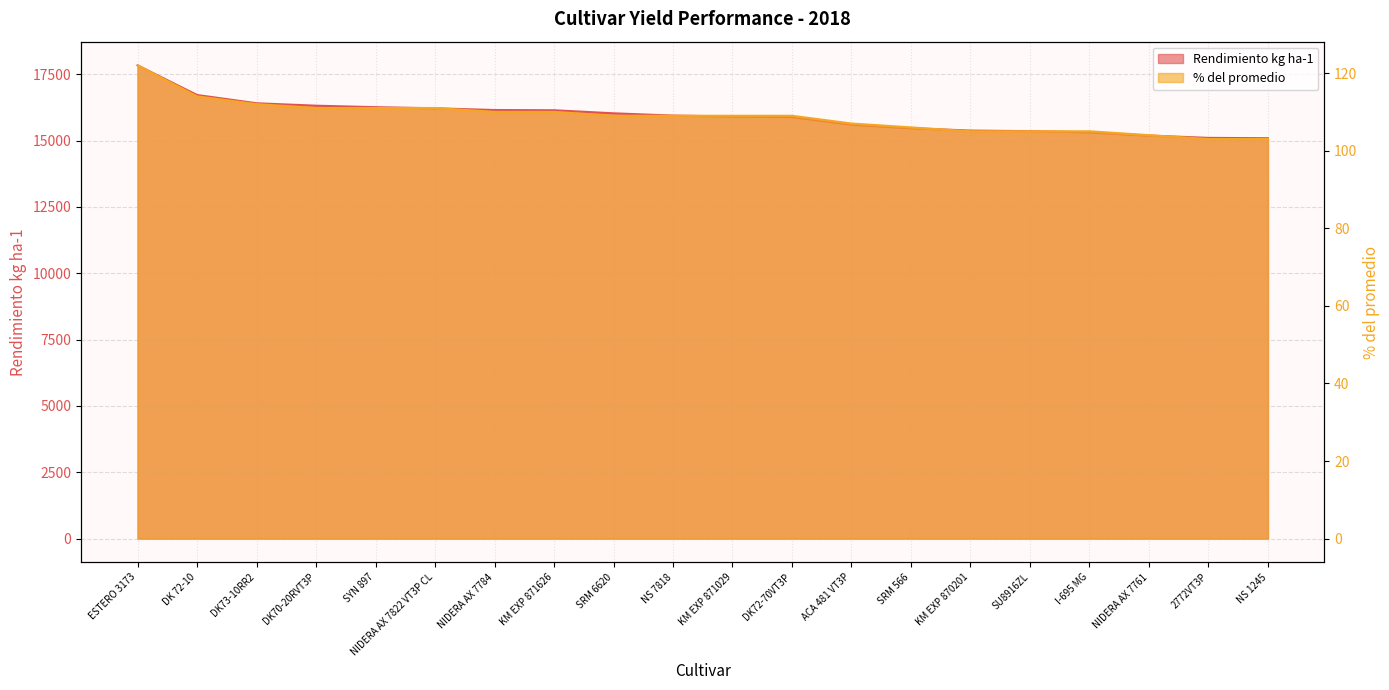

The value of % del promedio at DK73-10RR2 is 112. True or false?

True